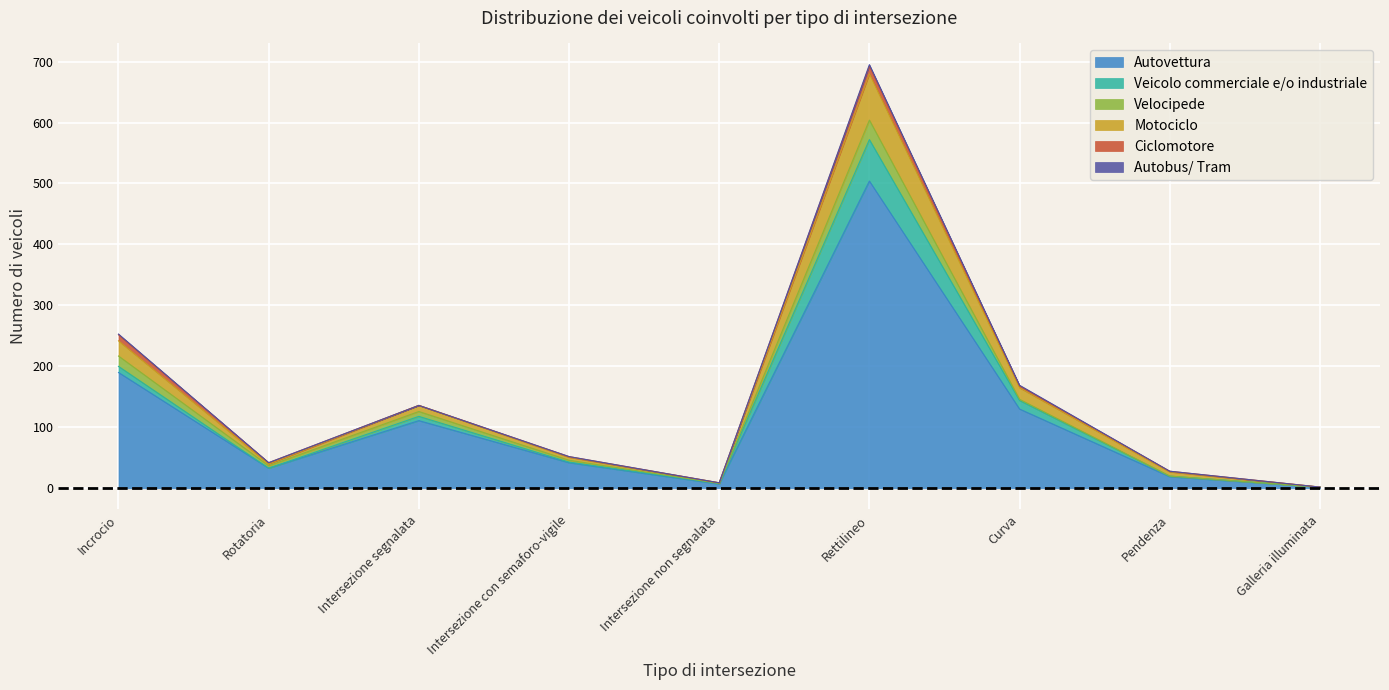

The value of Velocipede at Rotatoria is 4. True or false?

True